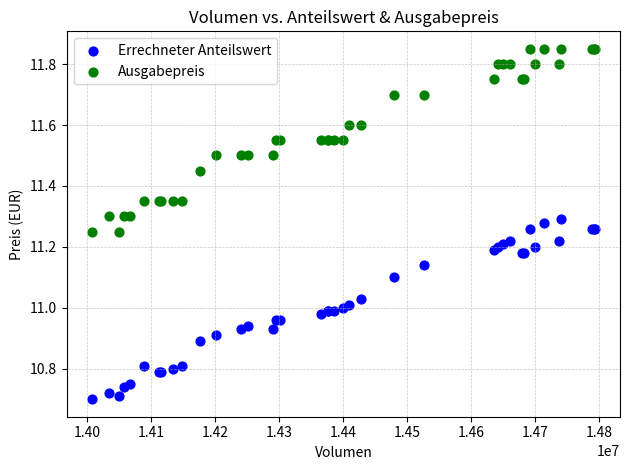

Which series reaches the minimum Y coordinate?

Errechneter Anteilswert